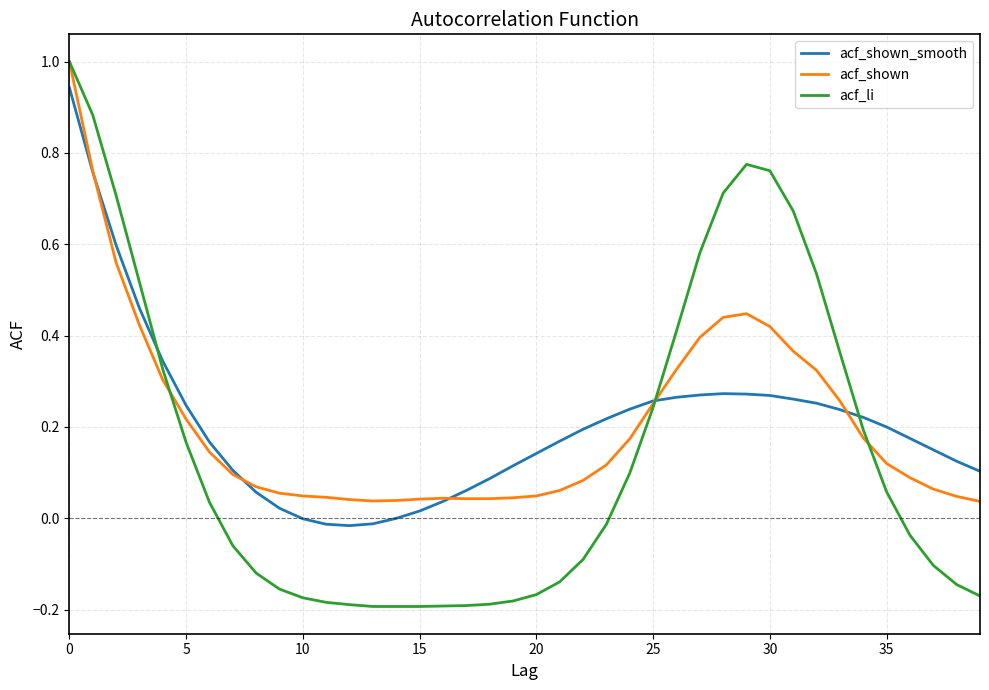

Does the chart display data point markers on the line(s)?

No